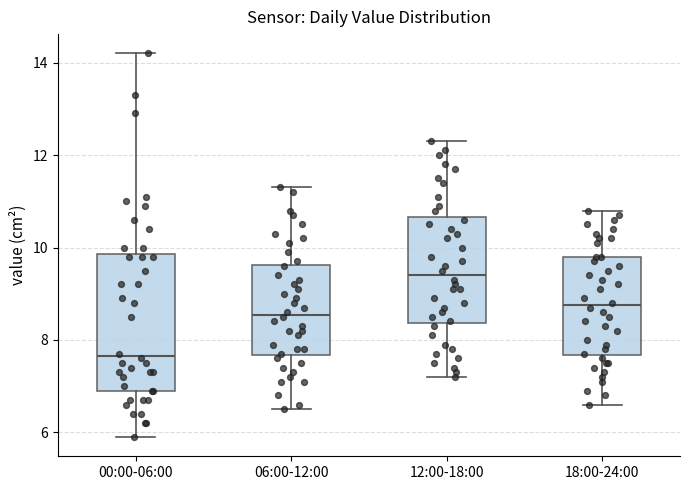

Reading left to right, read every box against the y-axis: the position of its median line, the range the box covers, and the ends of its whiskers. The values are not printed on the chart, so give them approximately, as read against the axis.

00:00-06:00: median 7.6, box 7.0 to 9.8, whiskers 6.0 to 14.2
06:00-12:00: median 8.6, box 7.6 to 9.6, whiskers 6.6 to 11.4
12:00-18:00: median 9.4, box 8.4 to 10.6, whiskers 7.2 to 12.4
18:00-24:00: median 8.8, box 7.6 to 9.8, whiskers 6.6 to 10.8